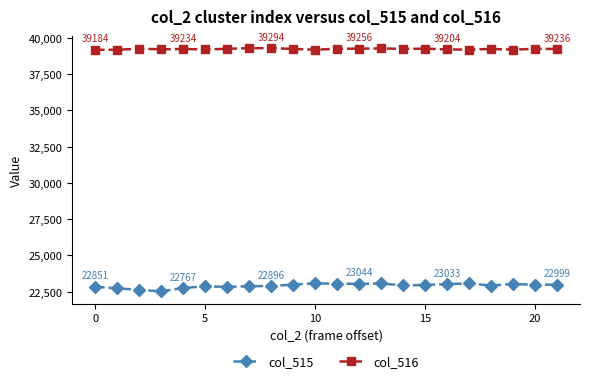

What is the value of the col_515 point at the 19th from the left?

22928